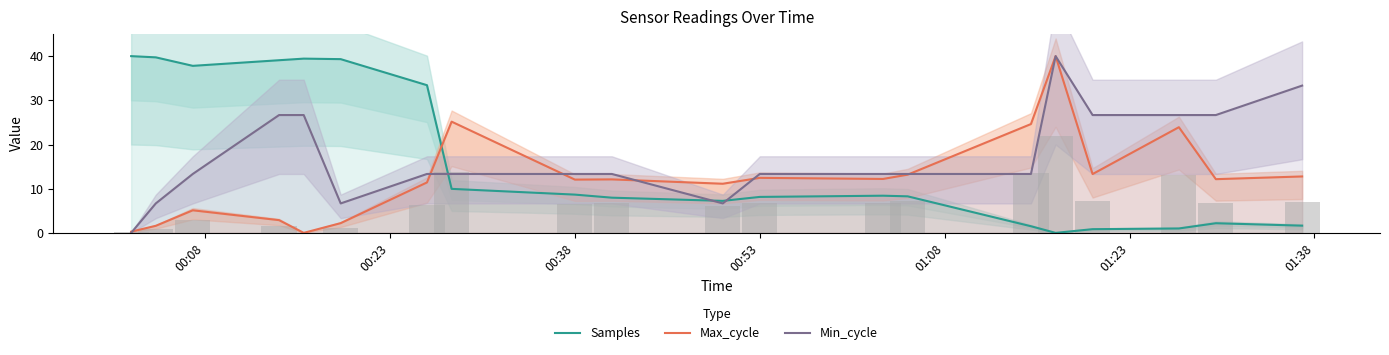

Is it true that Min_cycle equals 24.0 at 00:38?

False